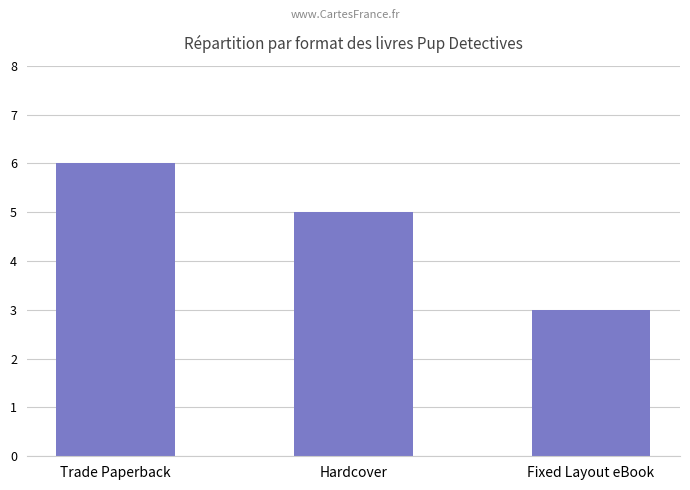

What is the approximate value at Fixed Layout eBook?

3